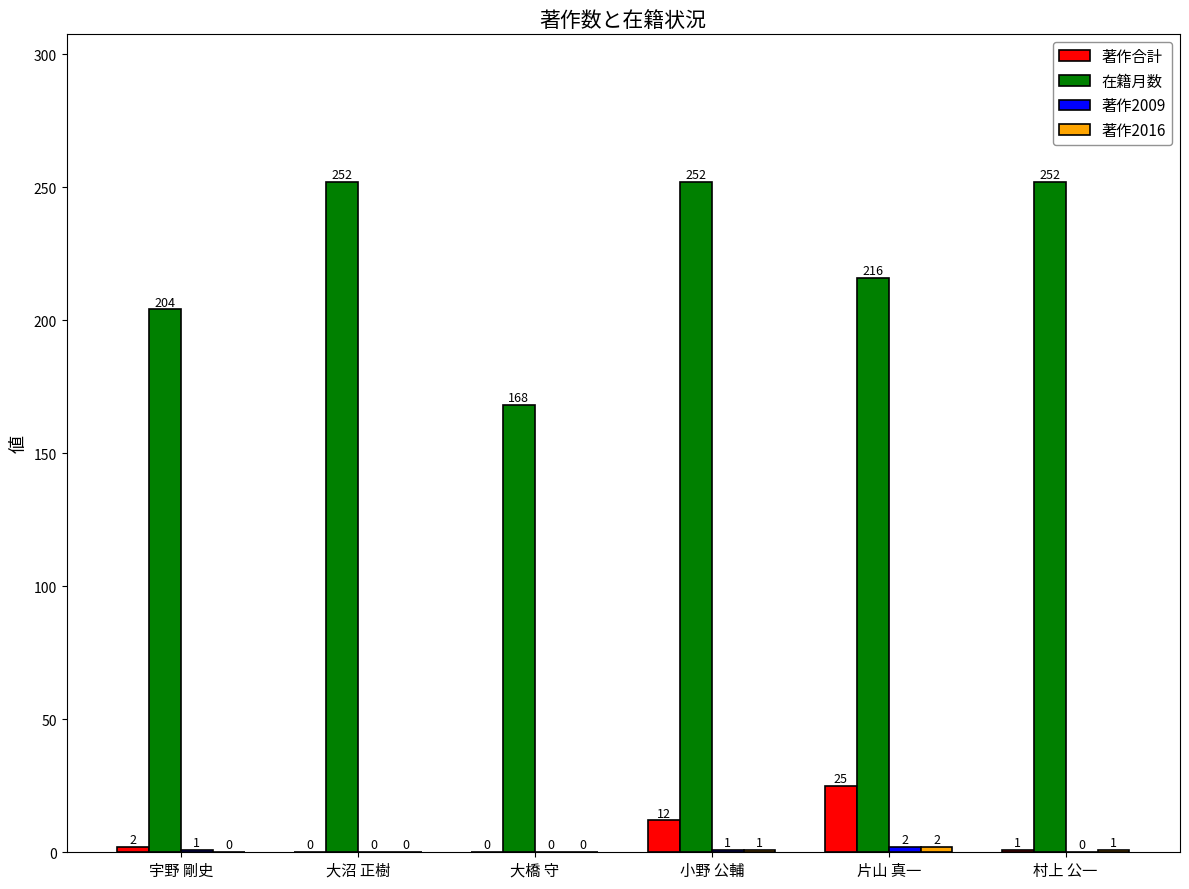

What is the sum of the 在籍月数 values at 大橋 守 and 宇野 剛史?

372